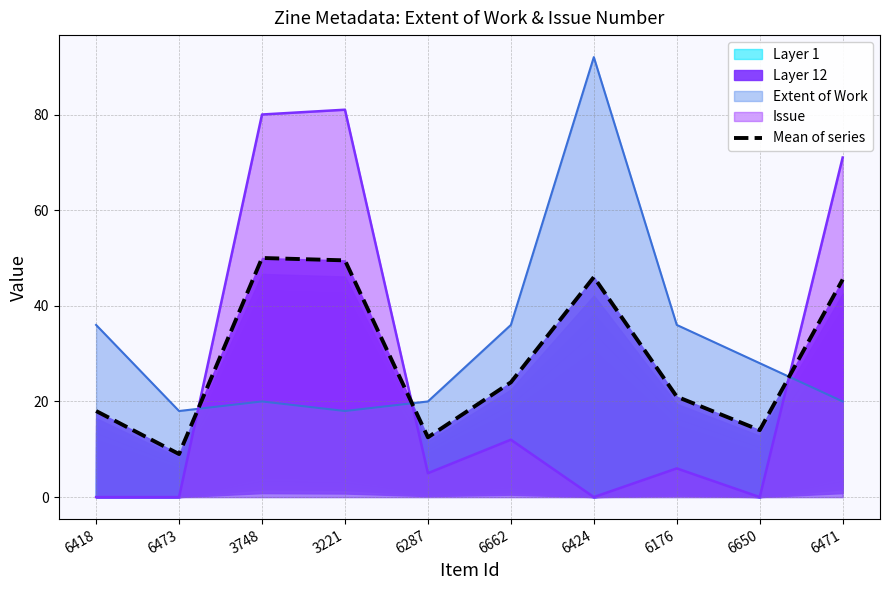

Reading left to right, transcribe all the data shown in this chart.

6418=18.0	6473=9.0	3748=50.0	3221=49.5	6287=12.5	6662=24.0	6424=46.0	6176=21.0	6650=14.0	6471=45.5